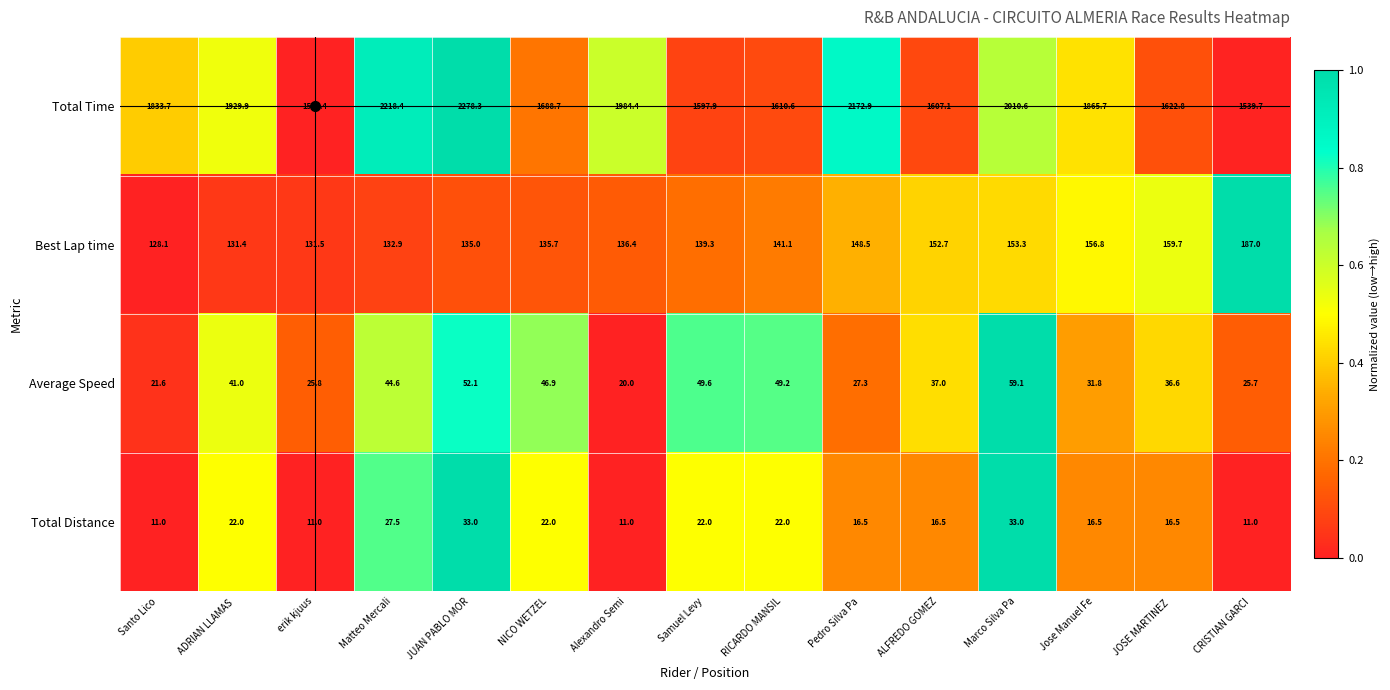

Which series changed the most between JUAN PABLO MOR and JOSE MARTINEZ ?

Total Time